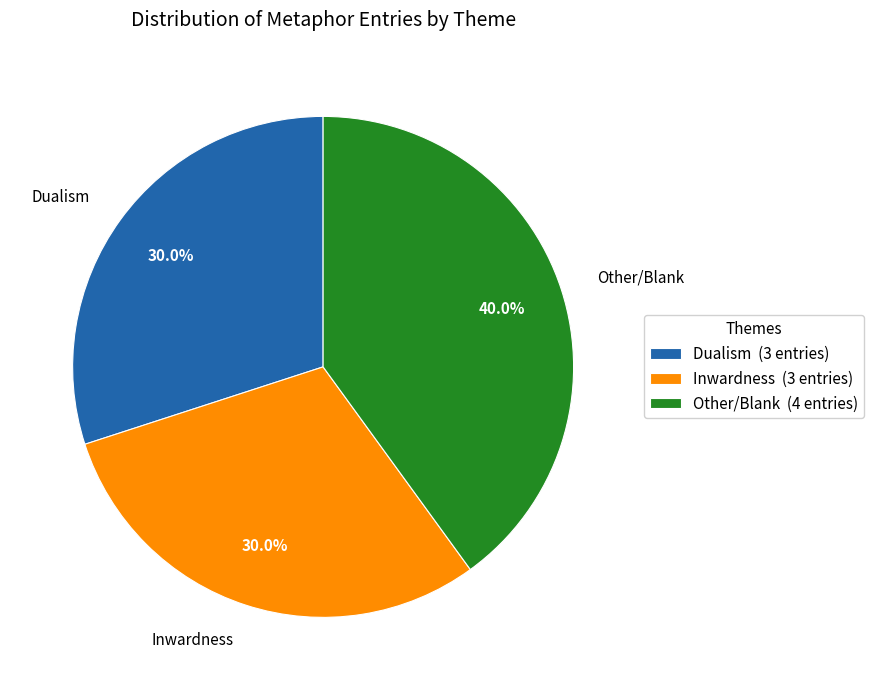

What percentage is NOT represented by Other/Blank?

60.0%